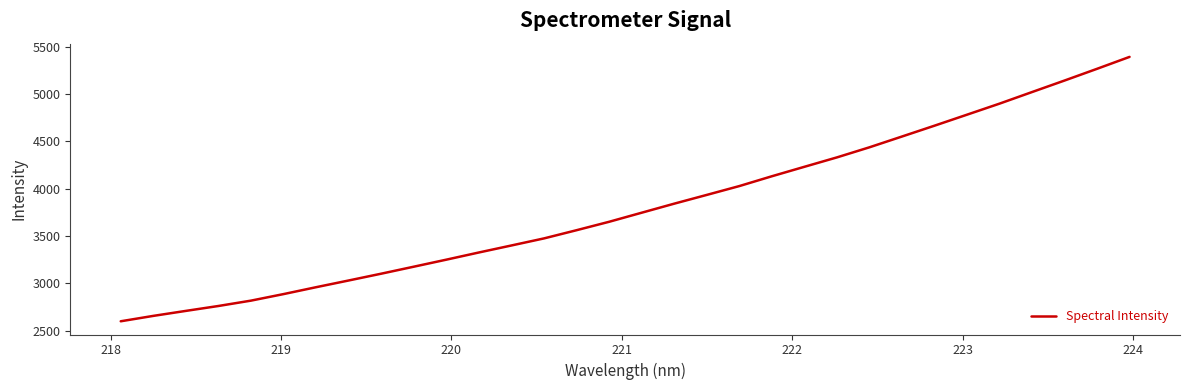

What is the smallest value displayed?

2599.9